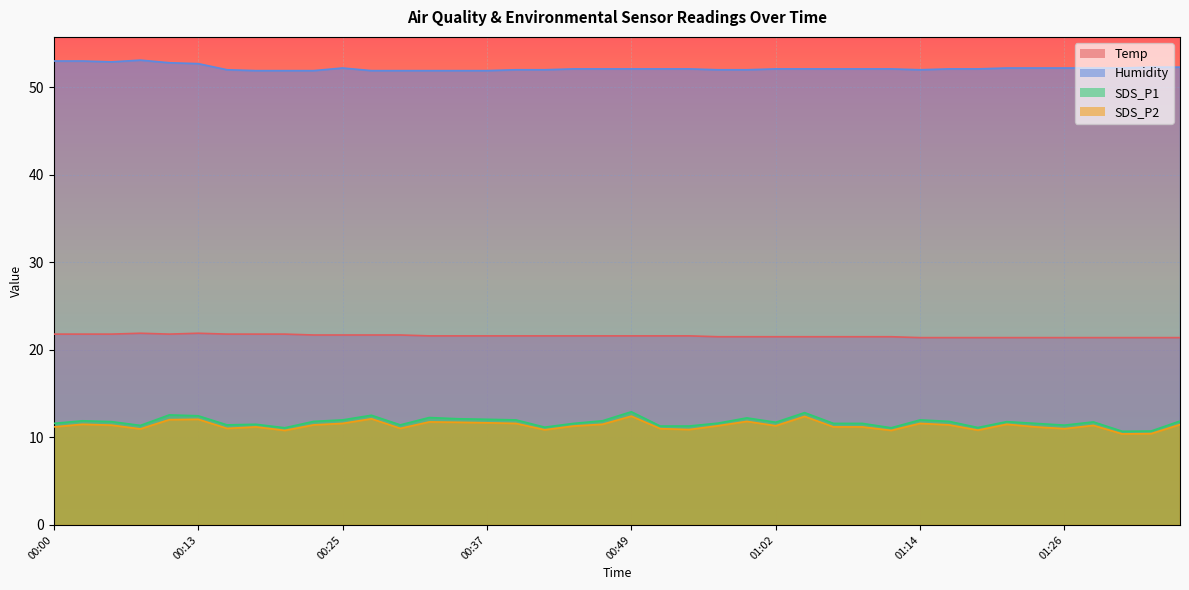

What is the sum of all Humidity values?

2087.7